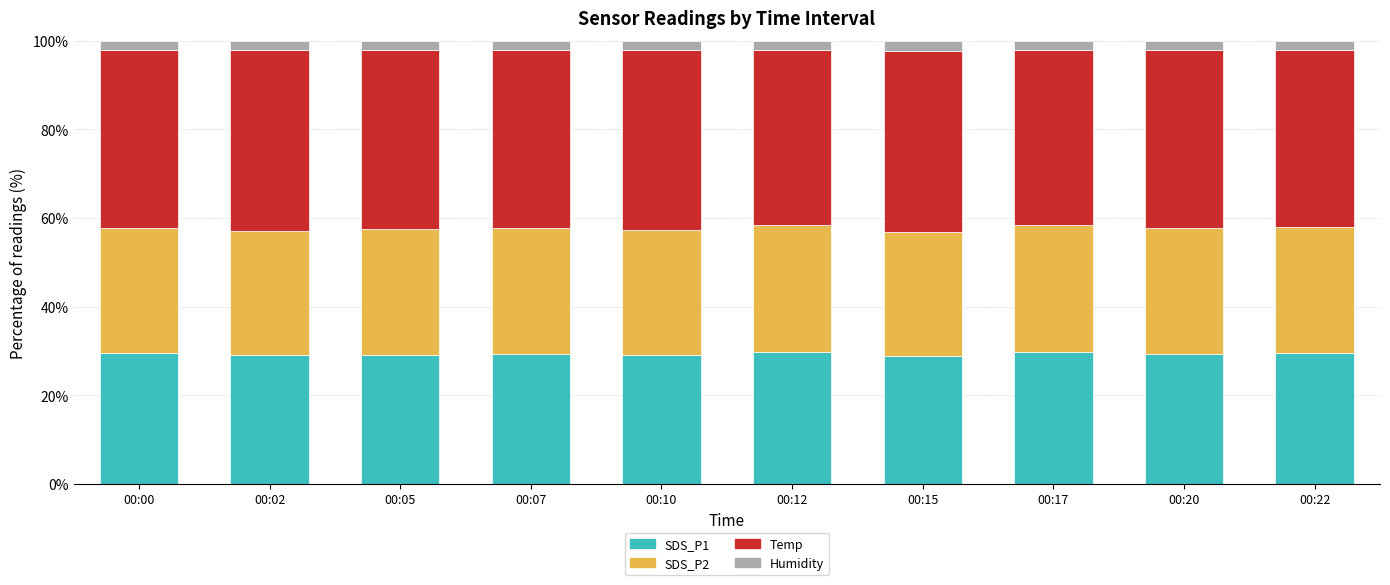

What is the average value of the SDS_P1 series?

29.3